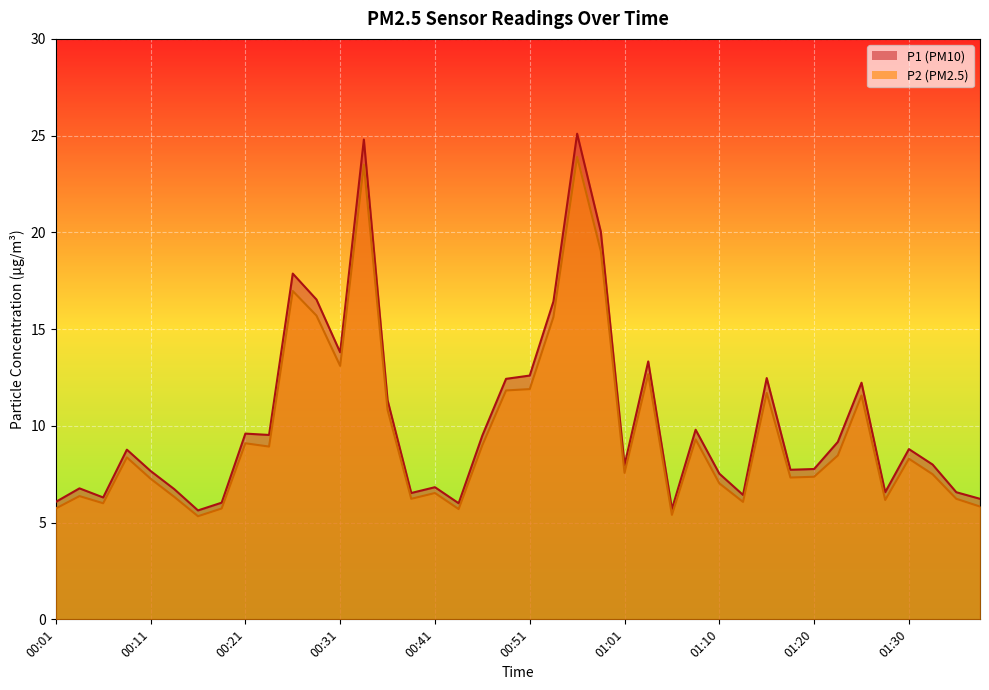

Which series has the largest range (max minus min)?

P1